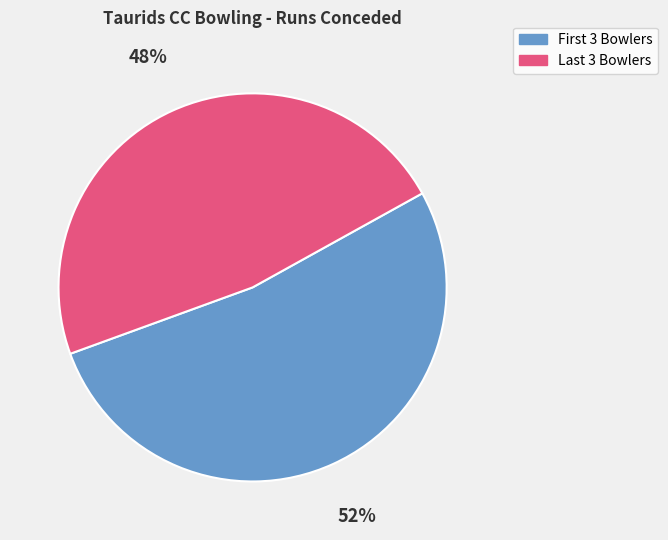

Which category accounts for the majority?

First 3 Bowlers